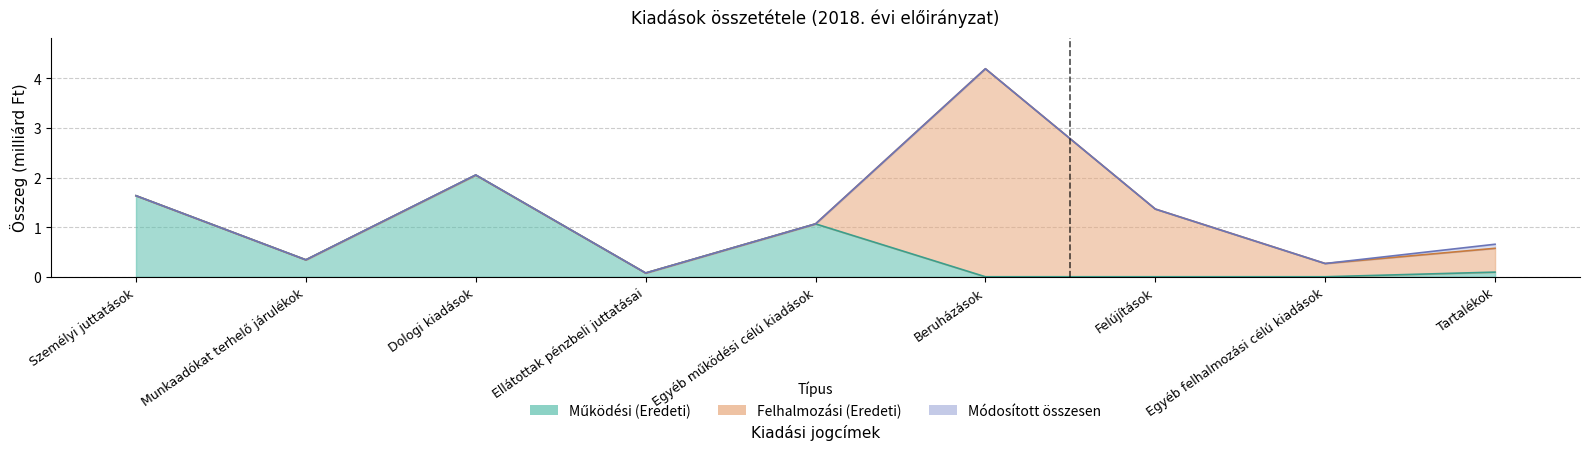

What is the sum of all Módosított összesen values?

11.7